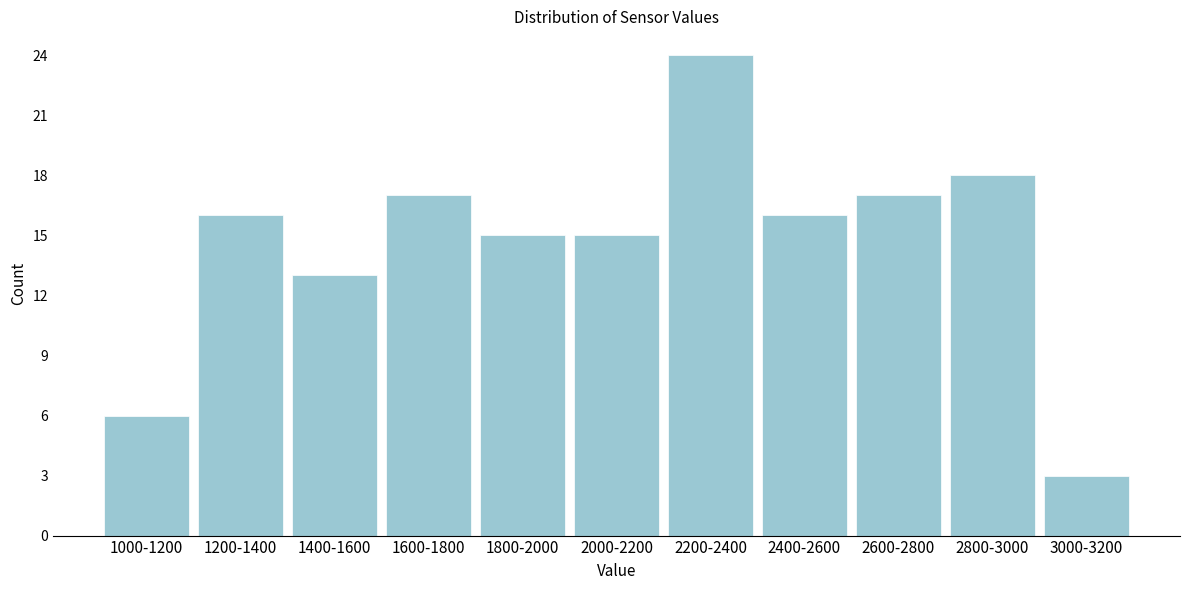

Reading left to right, extract all data points from this chart.

6	16	13	17	15	15	24	16	17	18	3